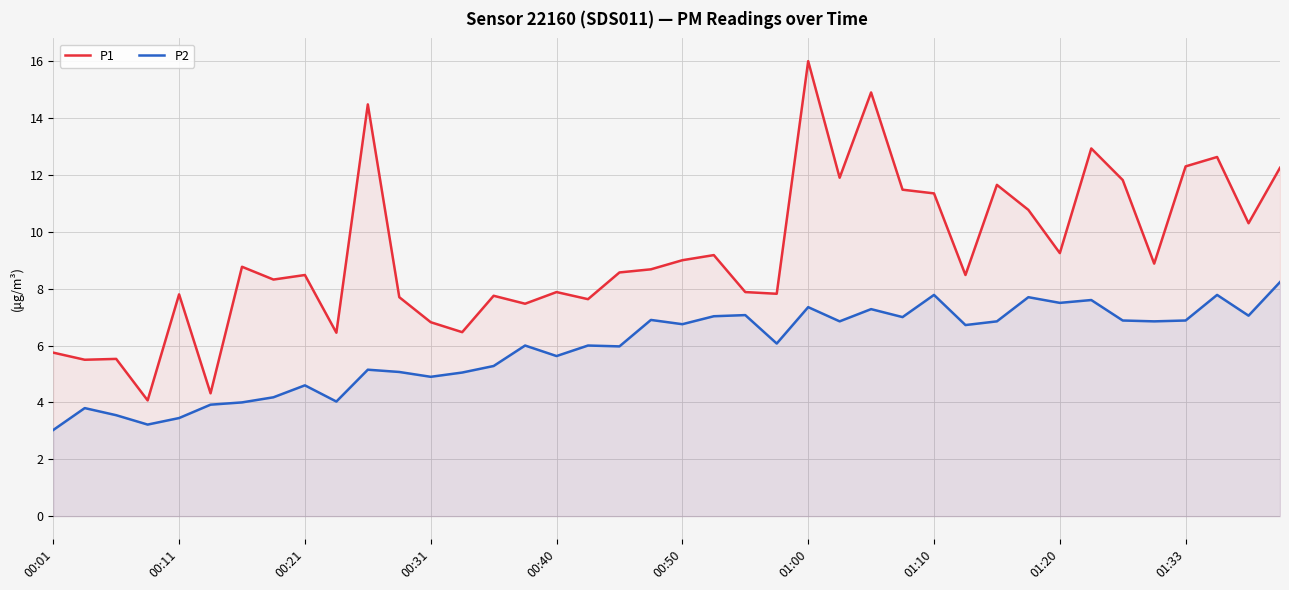

What is the total value across all series at 10?

19.6